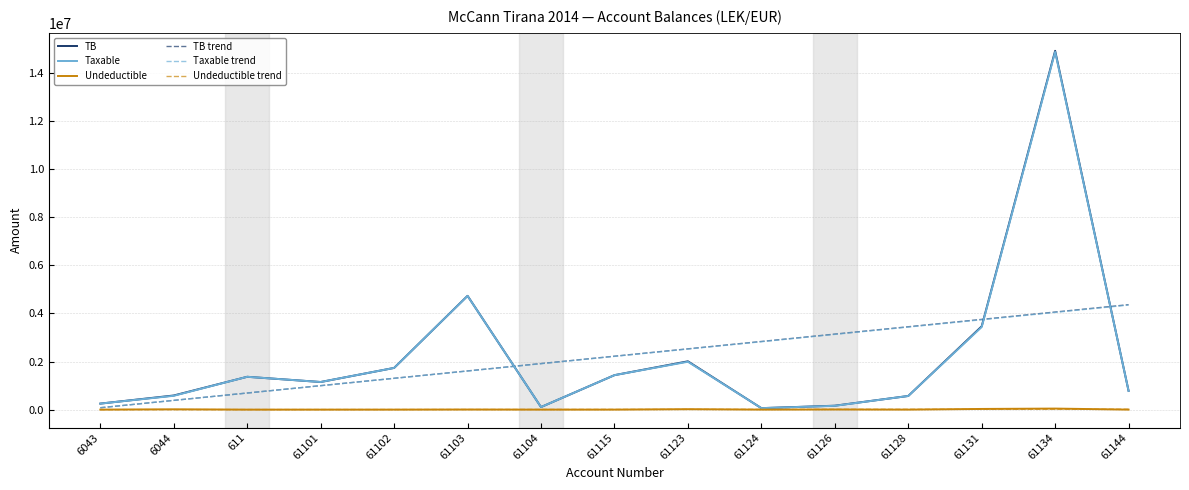

Is the value of TB trend at 61134 greater than the value of Undeductible at 61104?

Yes